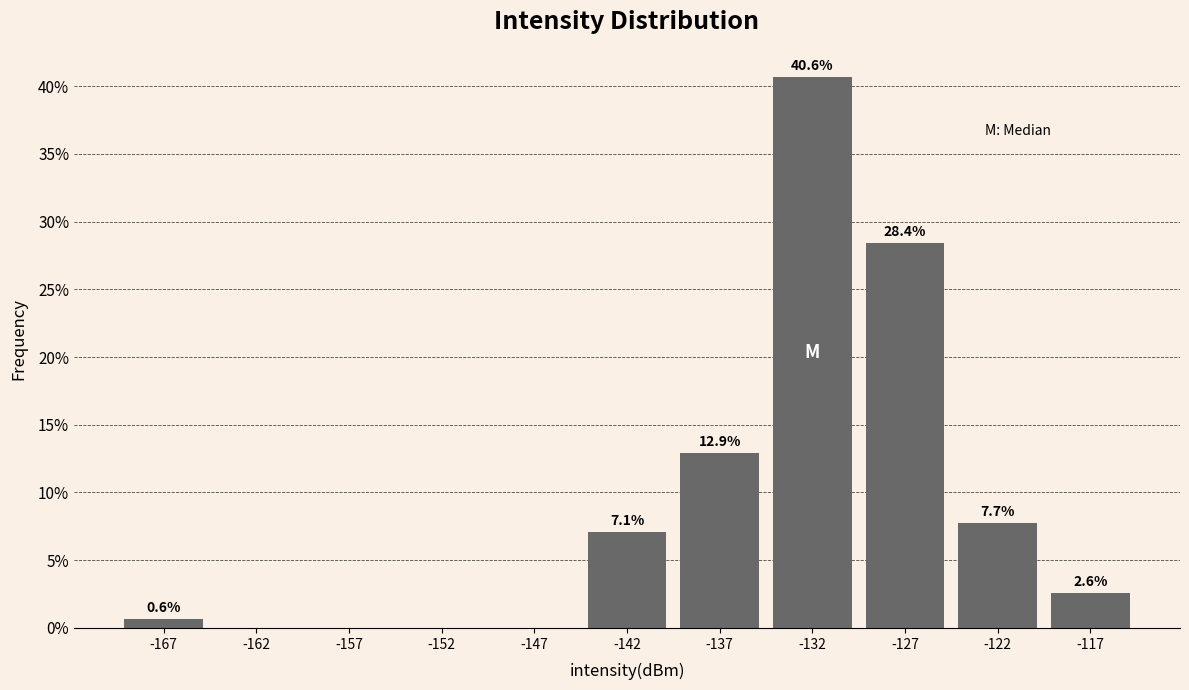

Over which range of the x-axis is the bar tallest?

-135 to -130